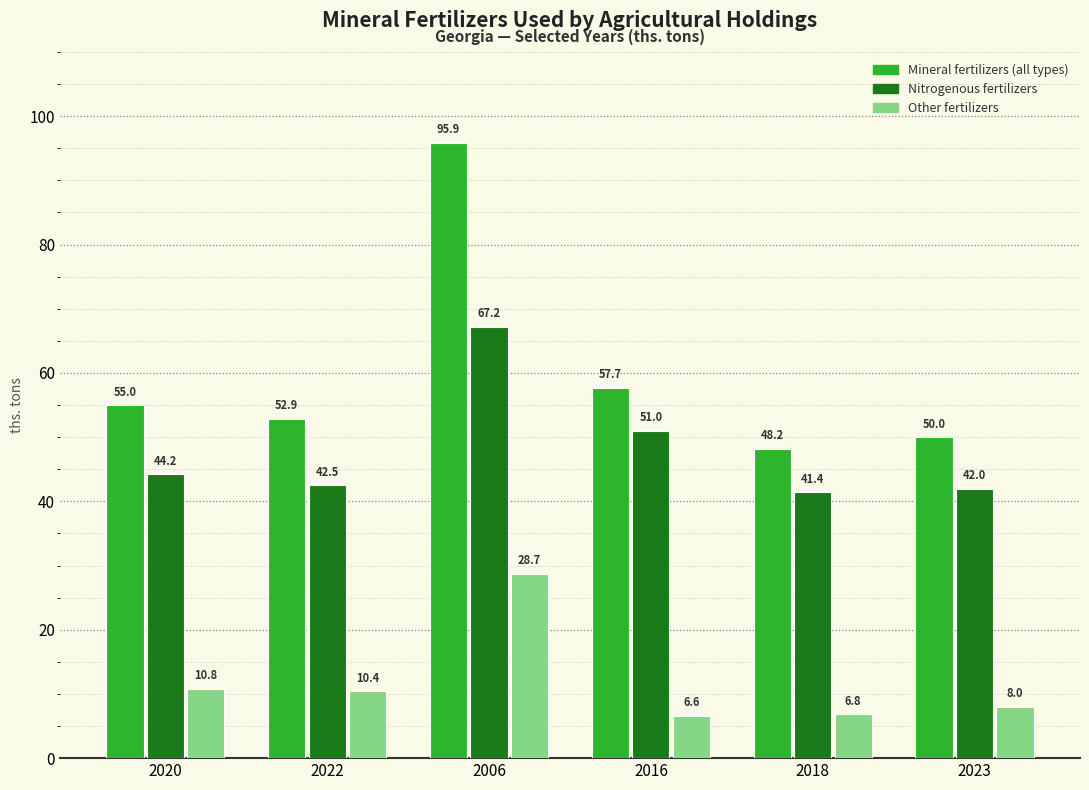

Count the number of data series in this chart.

3